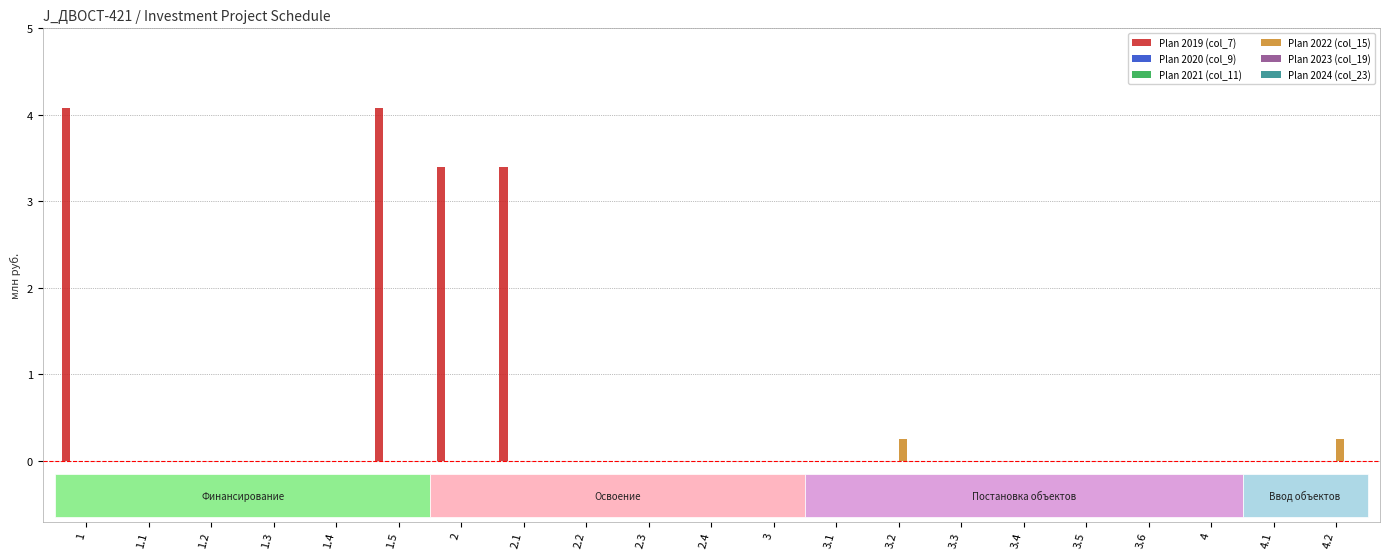

Is the value of Plan 2022 (col_15) at 2.4 greater than the value of Plan 2021 (col_11) at 3?

No